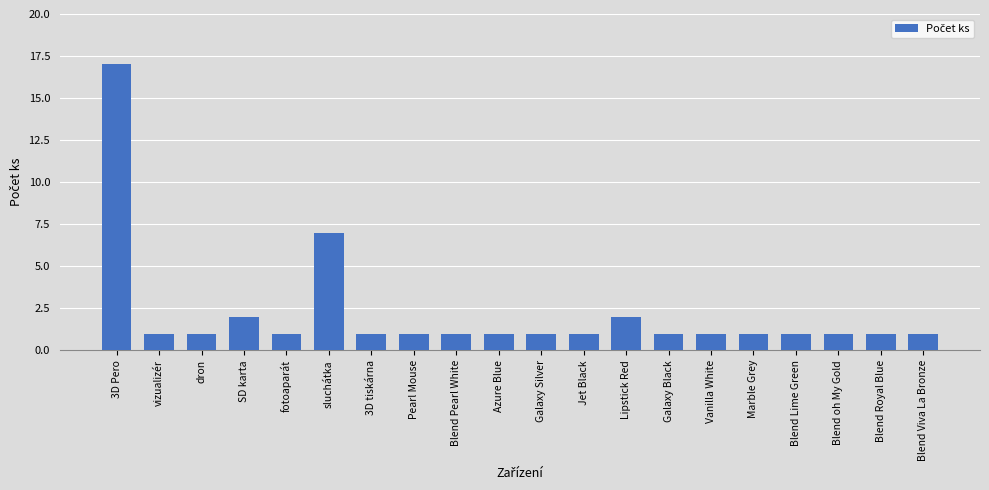

Count the number of categories in the chart.

20